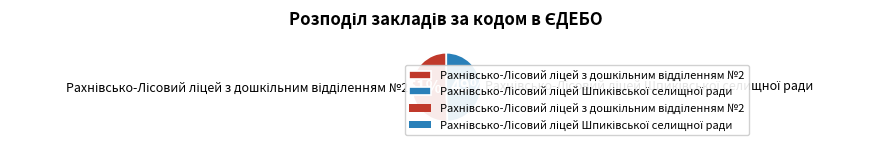

Does any single category account for the majority?

Yes